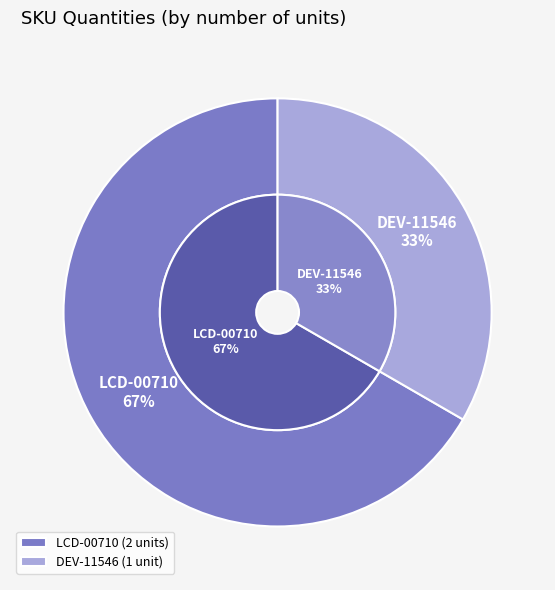

What is the change in value from LCD-00710 to DEV-11546?

-1